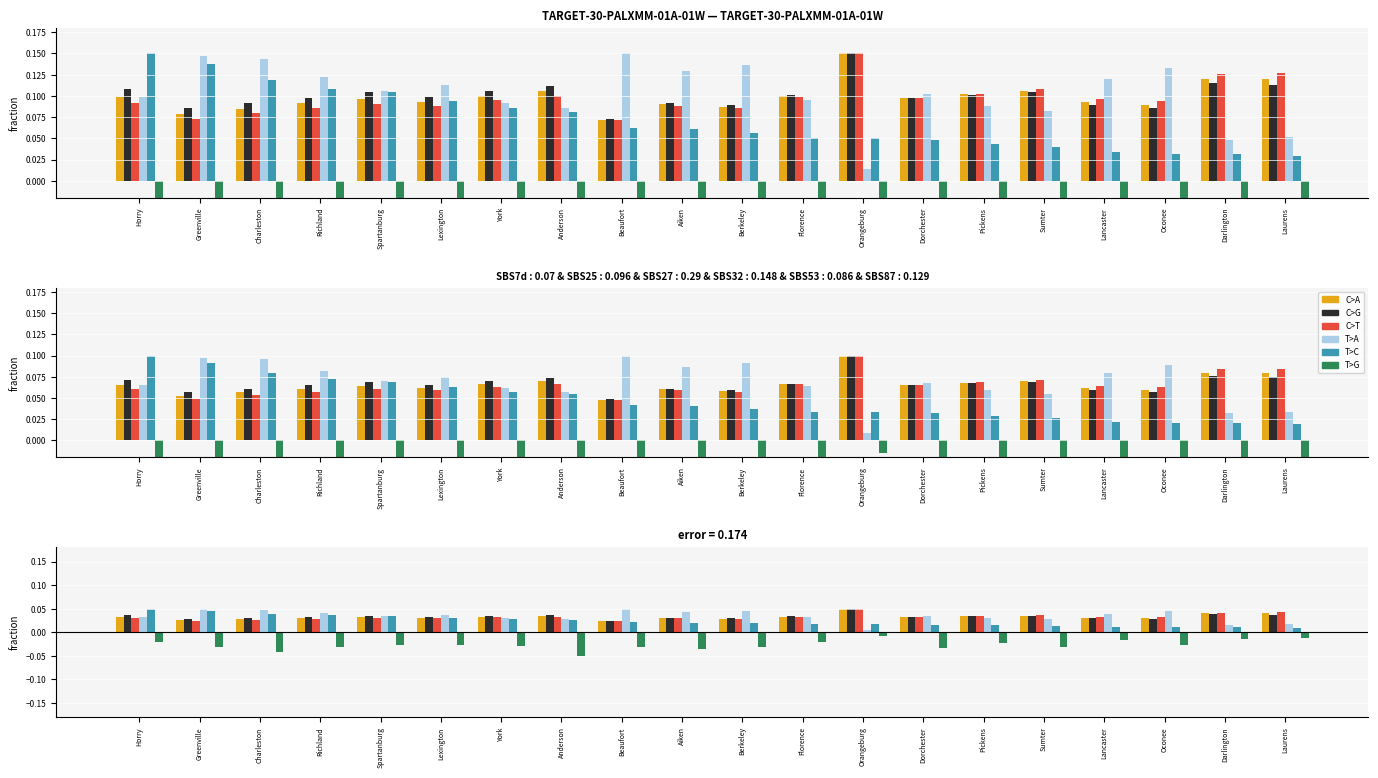

At which category is the sum across all series the highest?

Orangeburg